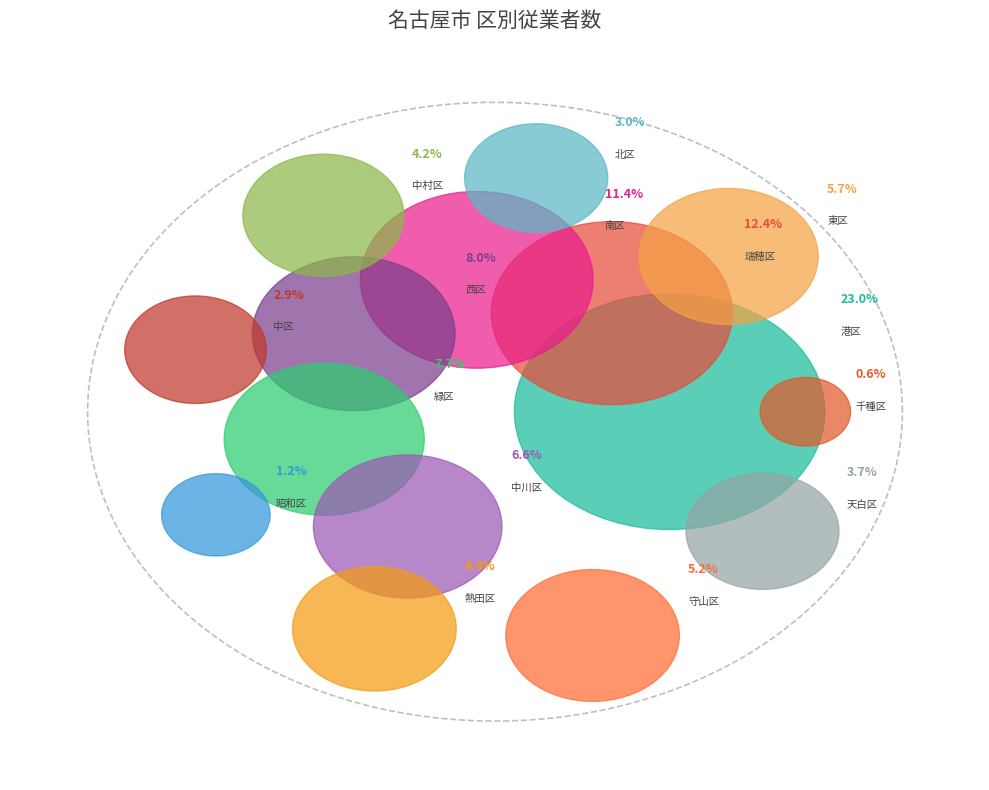

Count the number of slices in the pie.

15